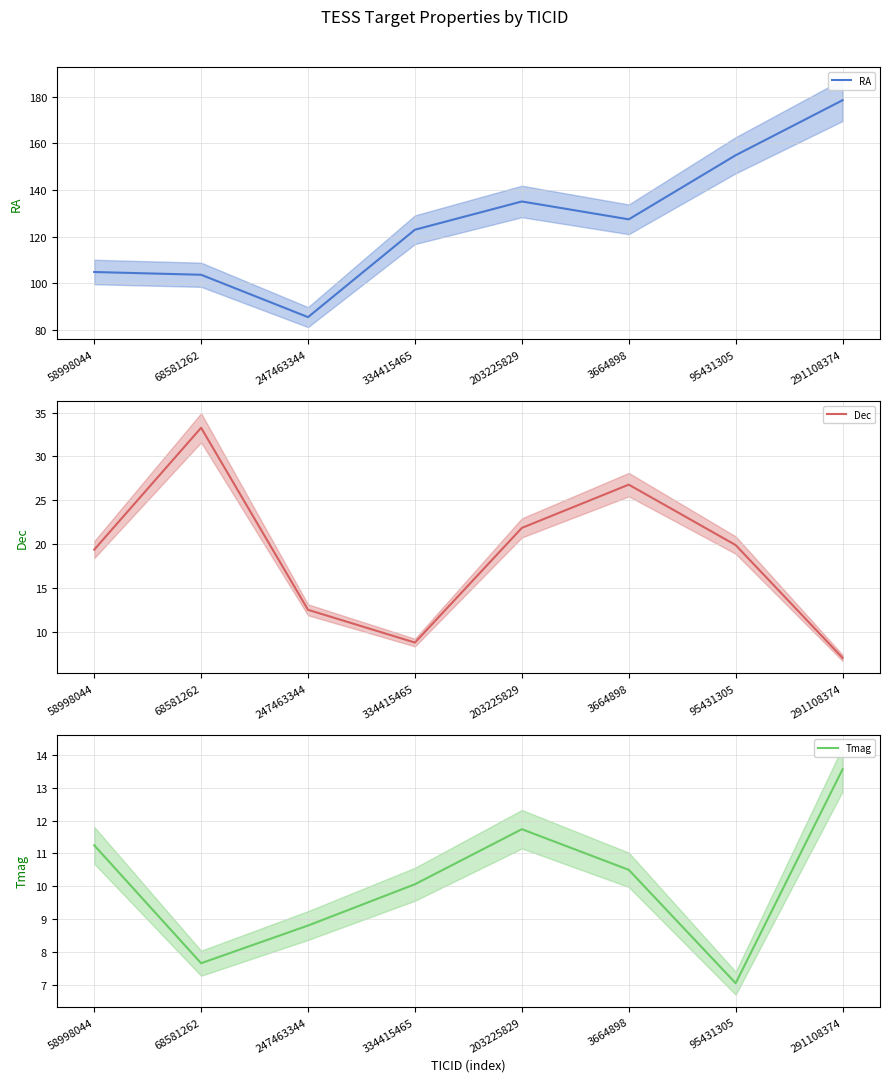

What is the sum of all Dec values?

149.3